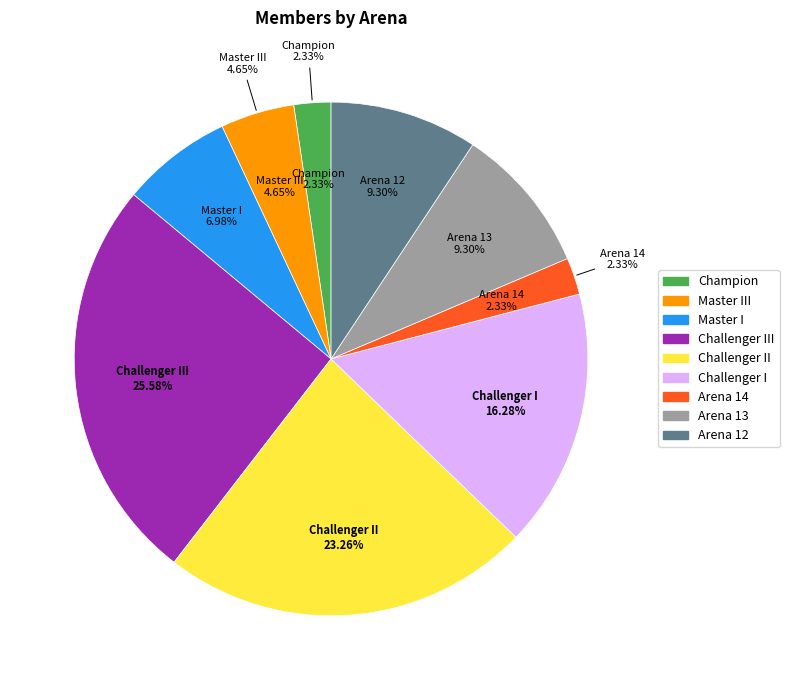

What percentage is NOT represented by Arena 13?

90.7%